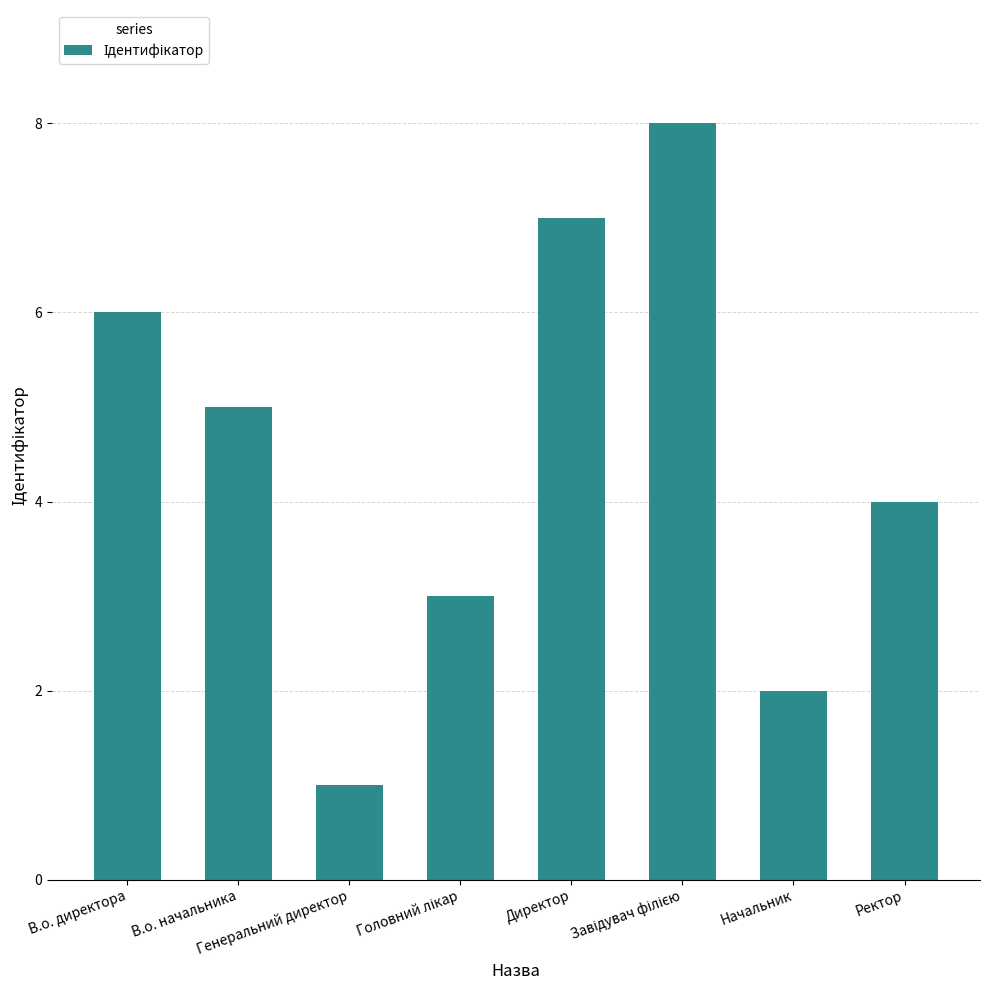

How many categories are shown in the chart?

8